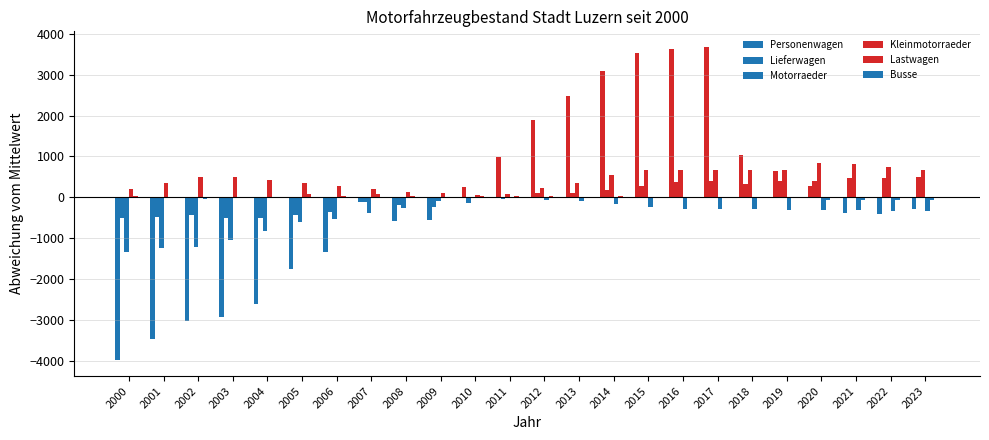

Does the chart contain stacked bars?

No